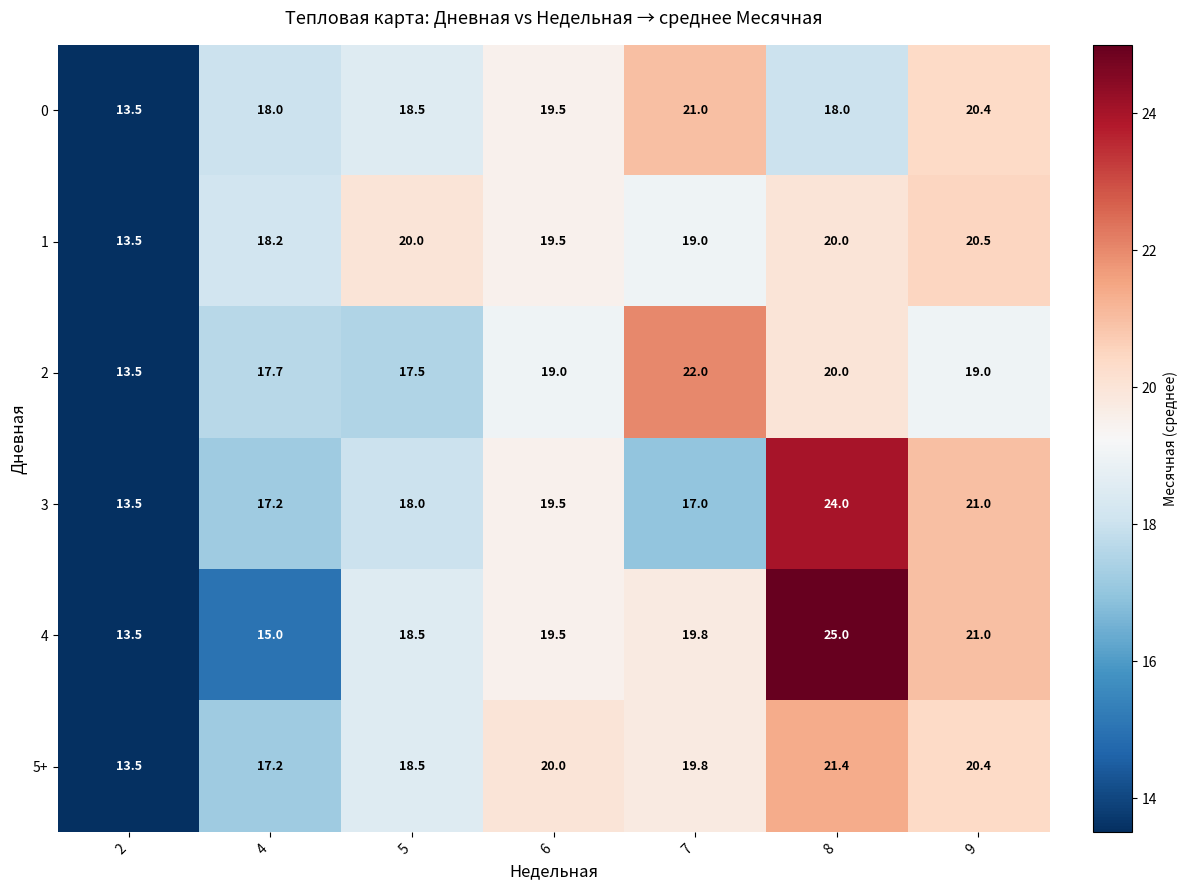

What is the total value across all series at 2?

81.0